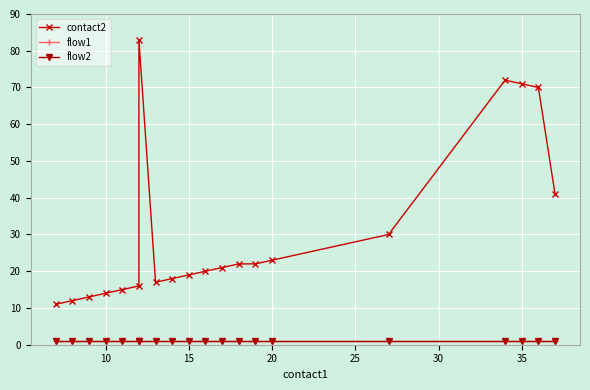

True or false: flow2 has more than 0 interior local peaks.

False